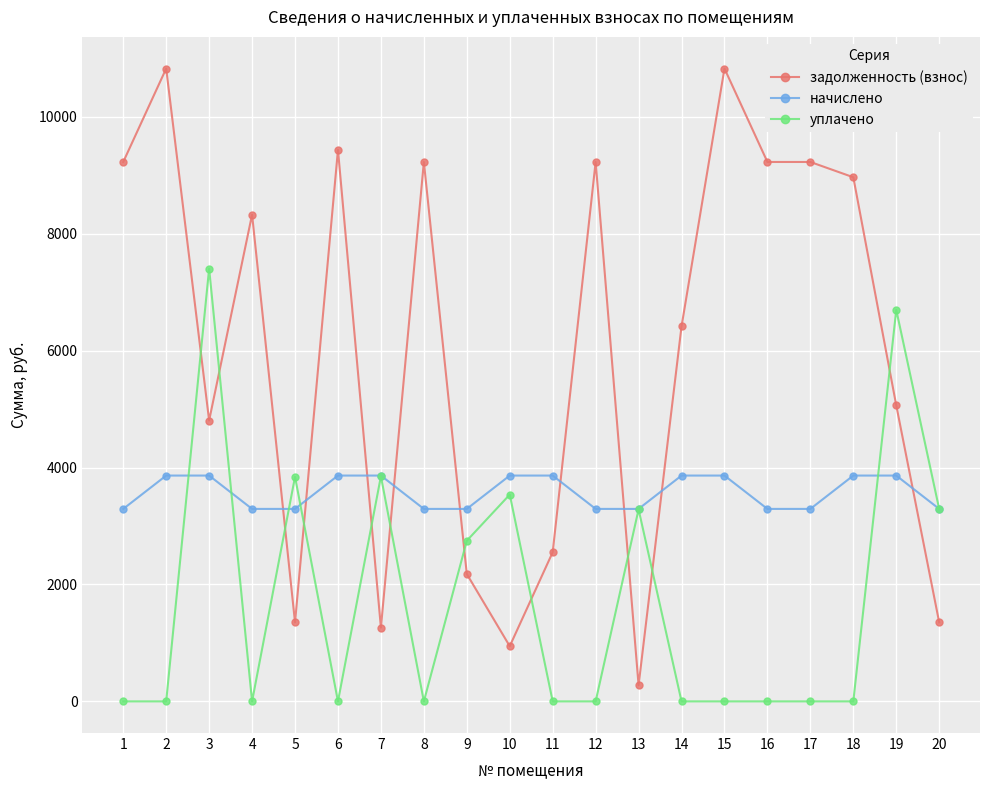

What is the spread (max minus min) of values at 7?

2600.7